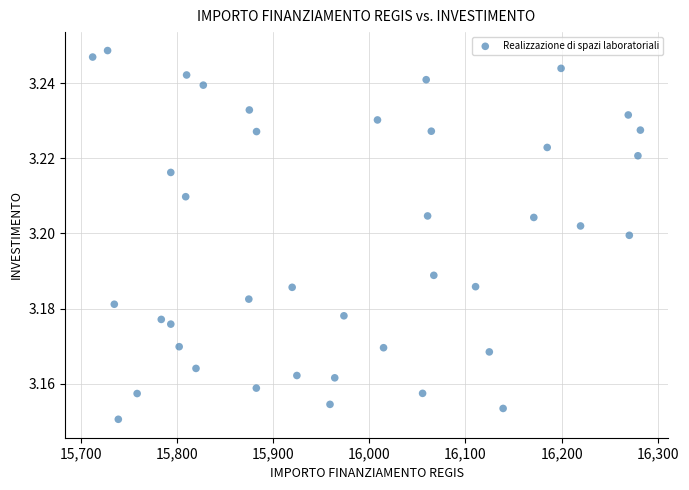

What is the range of X values (max minus min)?

569.6